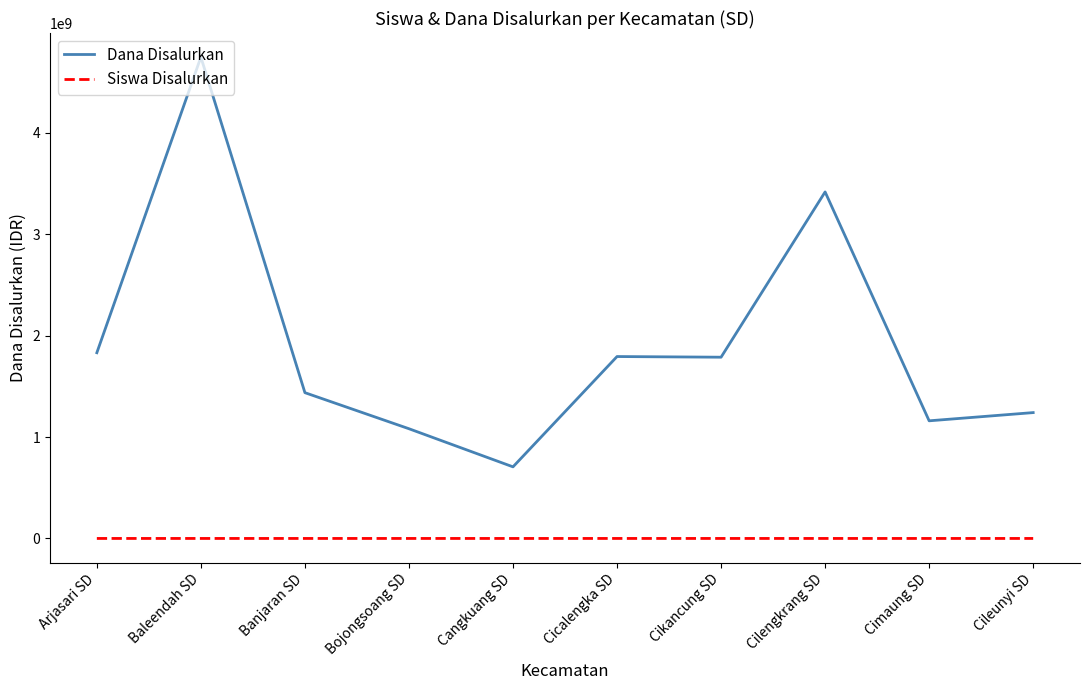

What value does the Dana Disalurkan series have at Banjaran SD, to the nearest 10?

1437075000